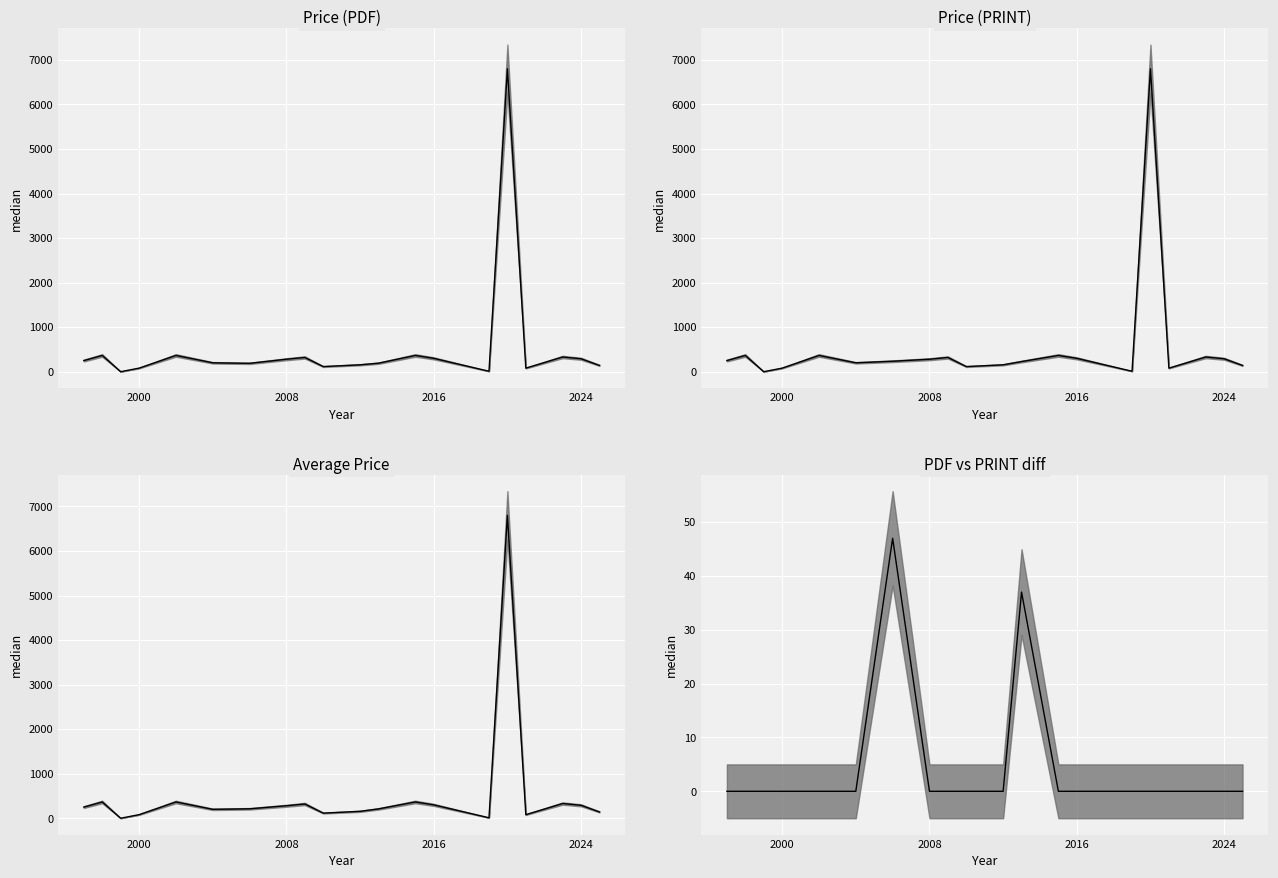

What is the average value?

4